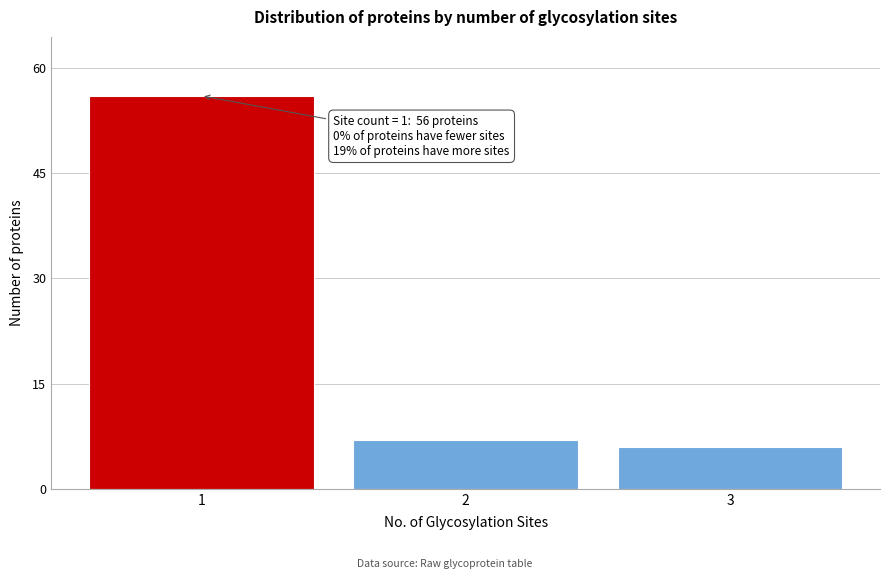

Reading right to left, list all the values displayed in this chart.

3=6	2=7	1=56